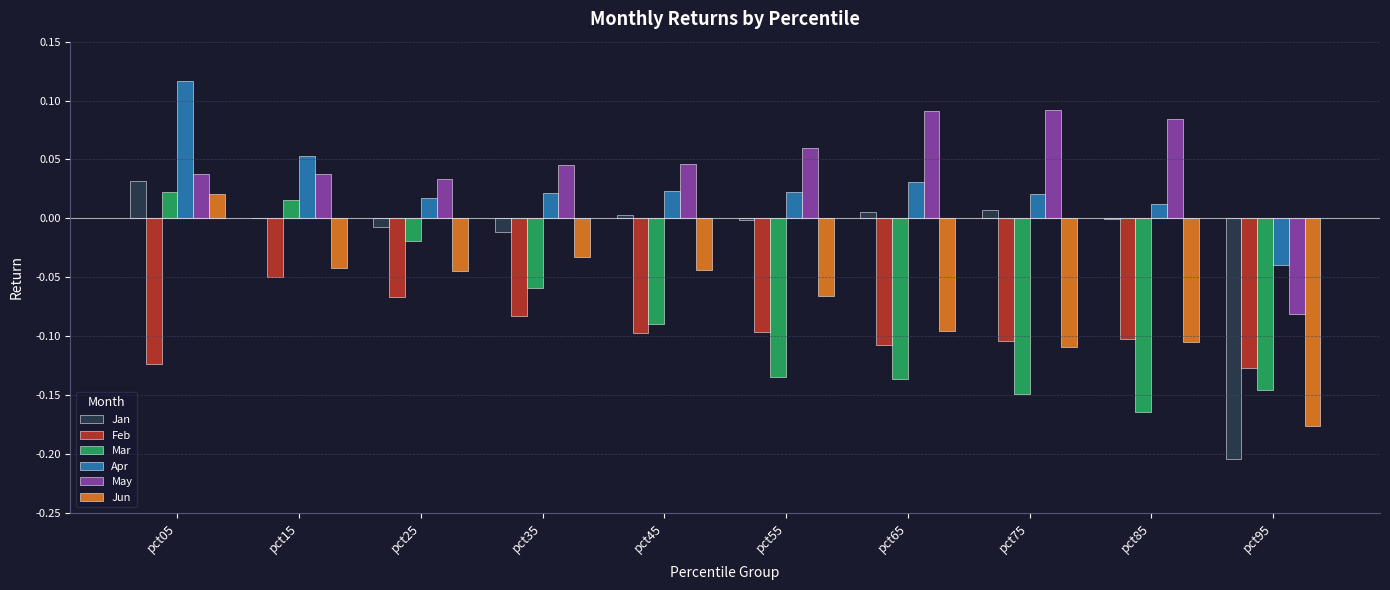

Which series changed the most between pct45 and pct55?

Mar